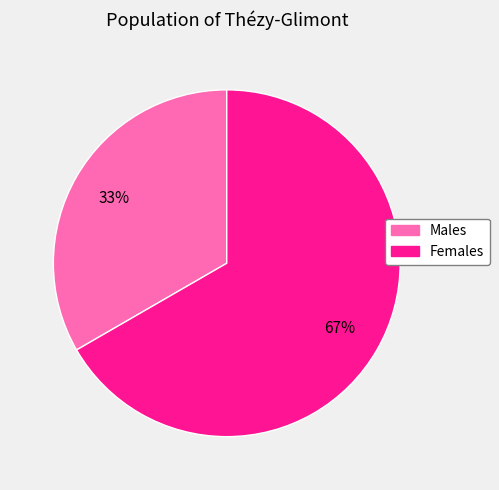

To the nearest percent, what is the average slice percentage?

50%